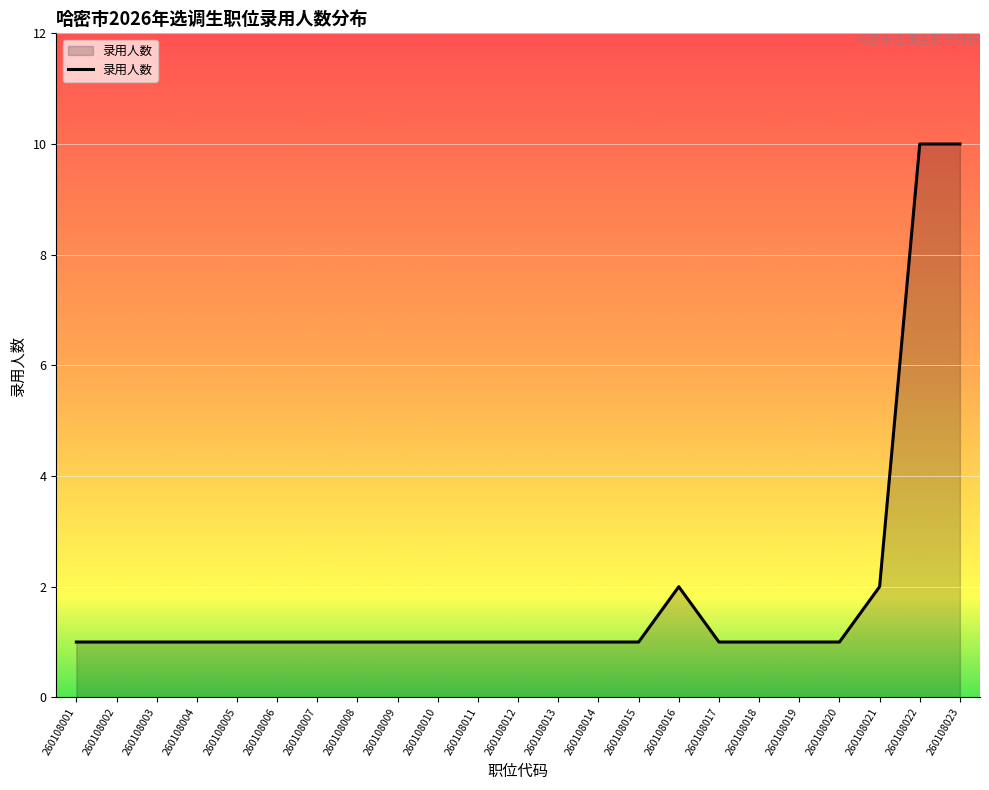

Approximately how many times larger is the value at 260108007 compared to 260108019?

1.0